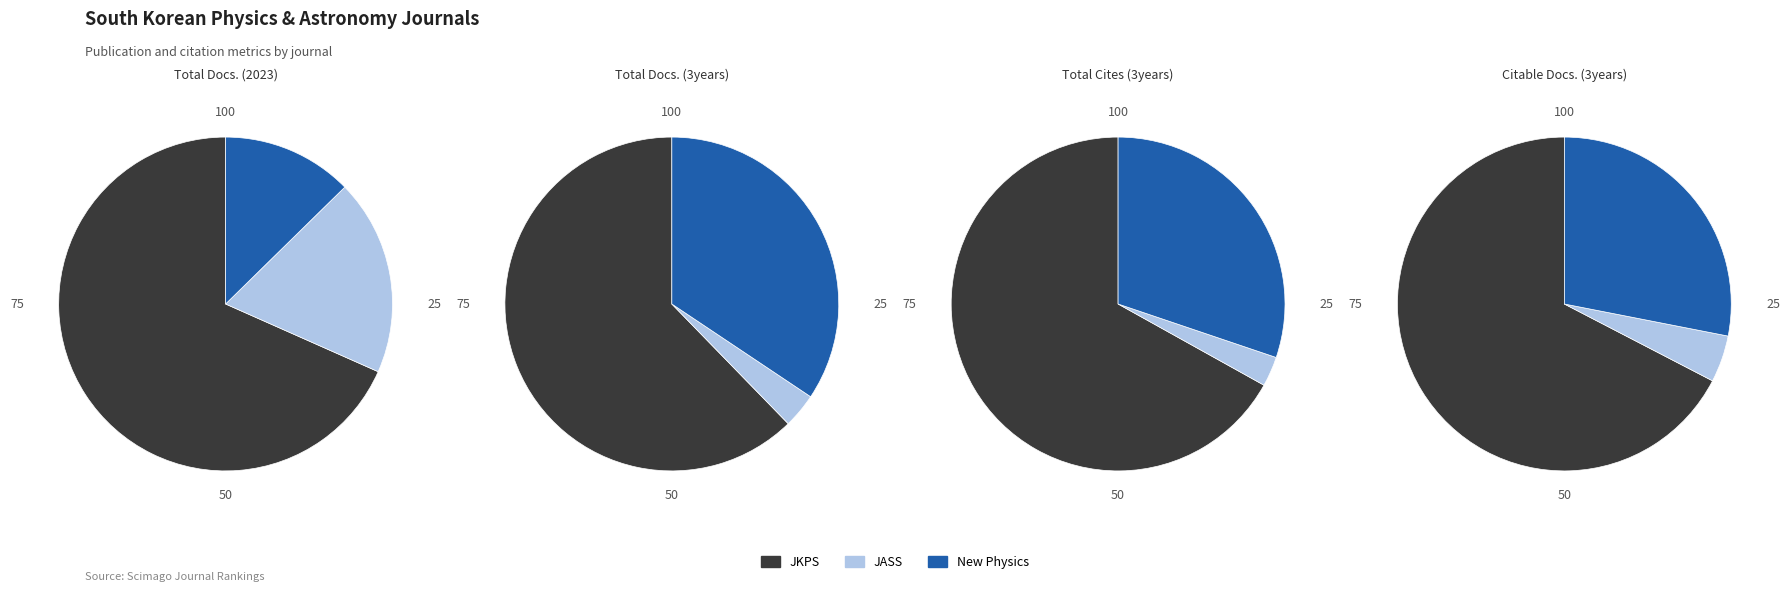

How many segments does this pie chart have?

3